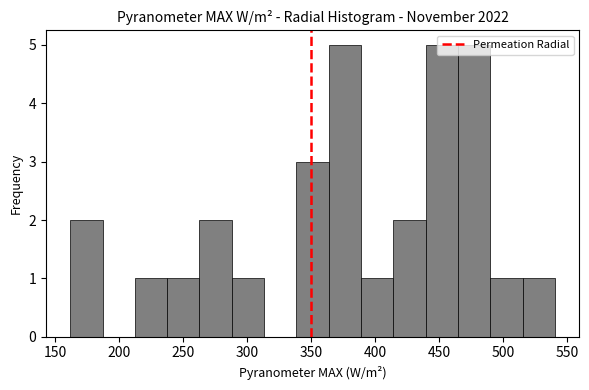

Reading left to right, list every bar in this chart as the range it spans on the x-axis followed by its height. Neither the bar edges nor the heights are printed on the chart, so give them approximately, as read against the axes.

160 to 185: 2
185 to 210: 0
210 to 240: 1
240 to 265: 1
265 to 290: 2
290 to 315: 1
315 to 340: 0
340 to 365: 3
365 to 390: 5
390 to 415: 1
415 to 440: 2
440 to 465: 5
465 to 490: 5
490 to 515: 1
515 to 540: 1